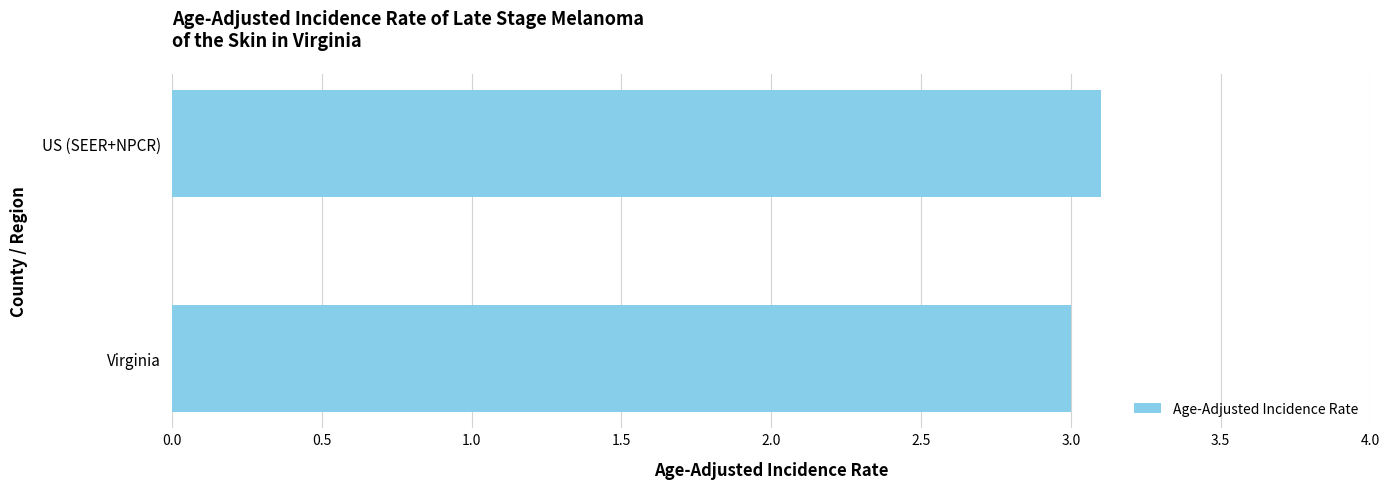

Between US (SEER+NPCR) and Virginia, which is larger?

US (SEER+NPCR)